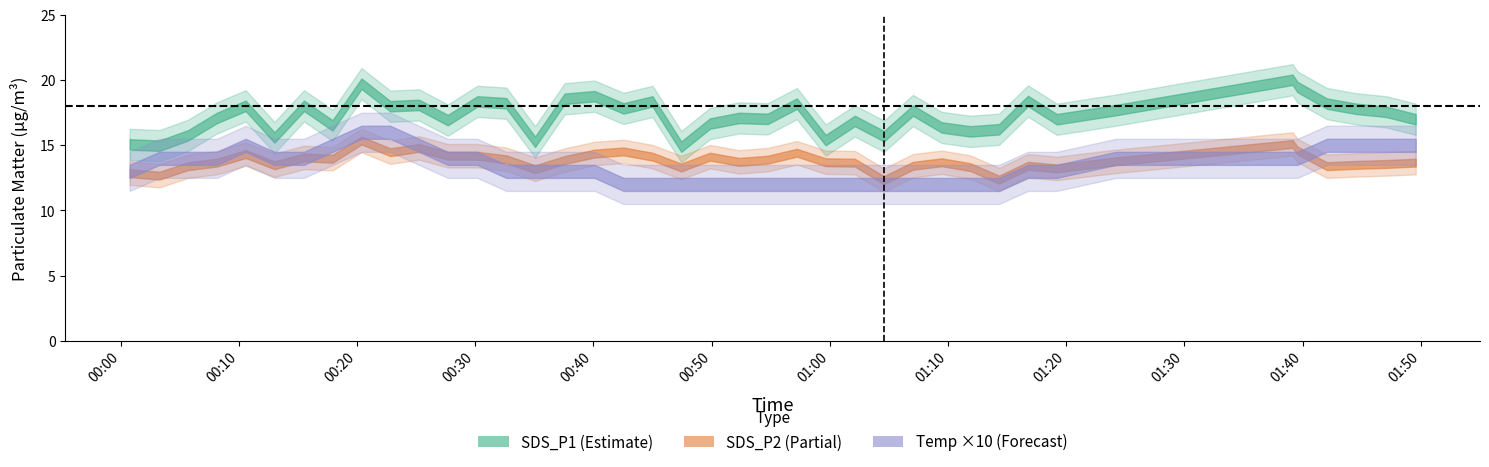

Does the chart display data point markers on the line(s)?

No